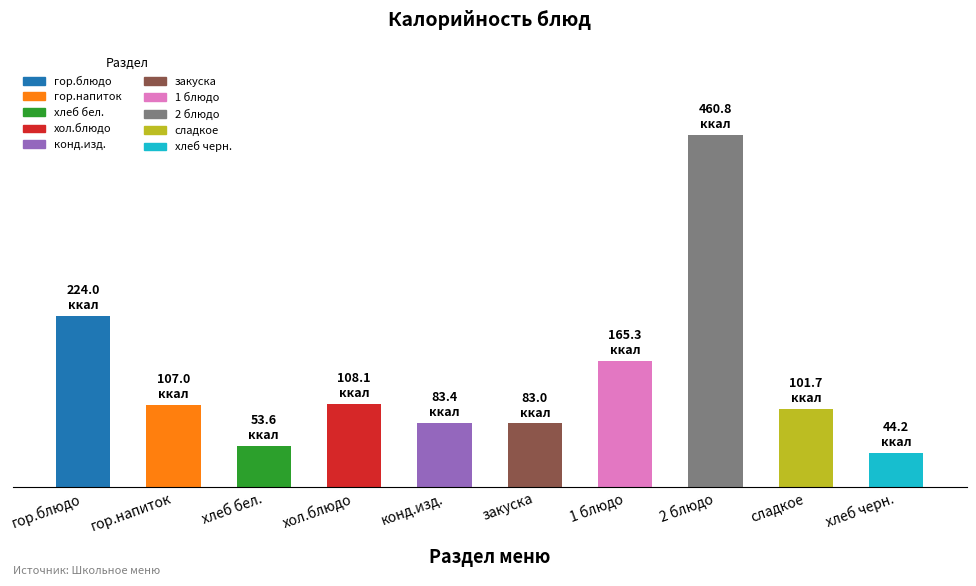

Does the chart contain any negative values?

No